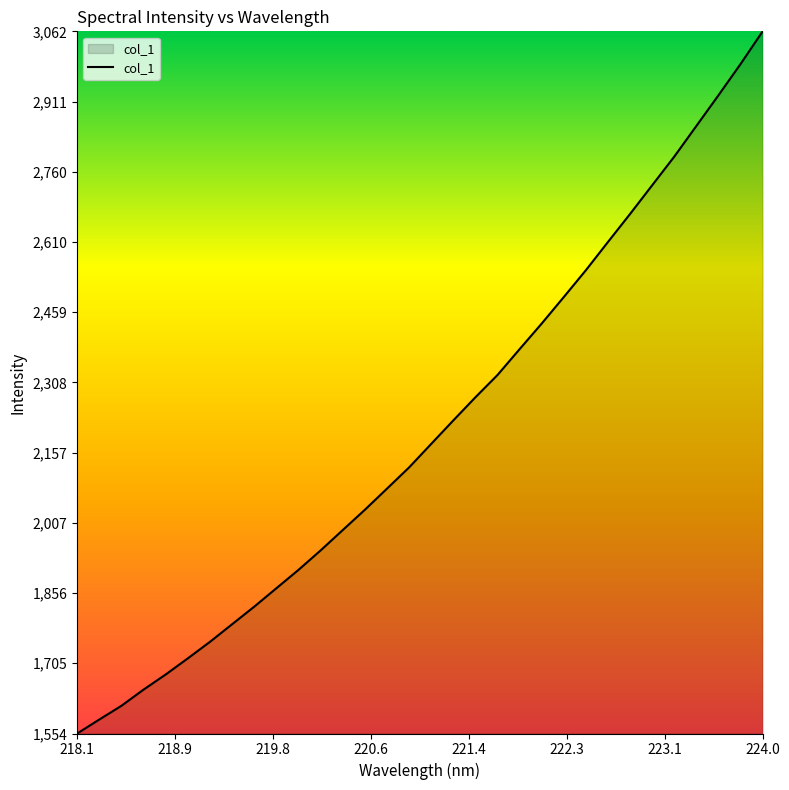

What is the smallest value displayed?

1554.2